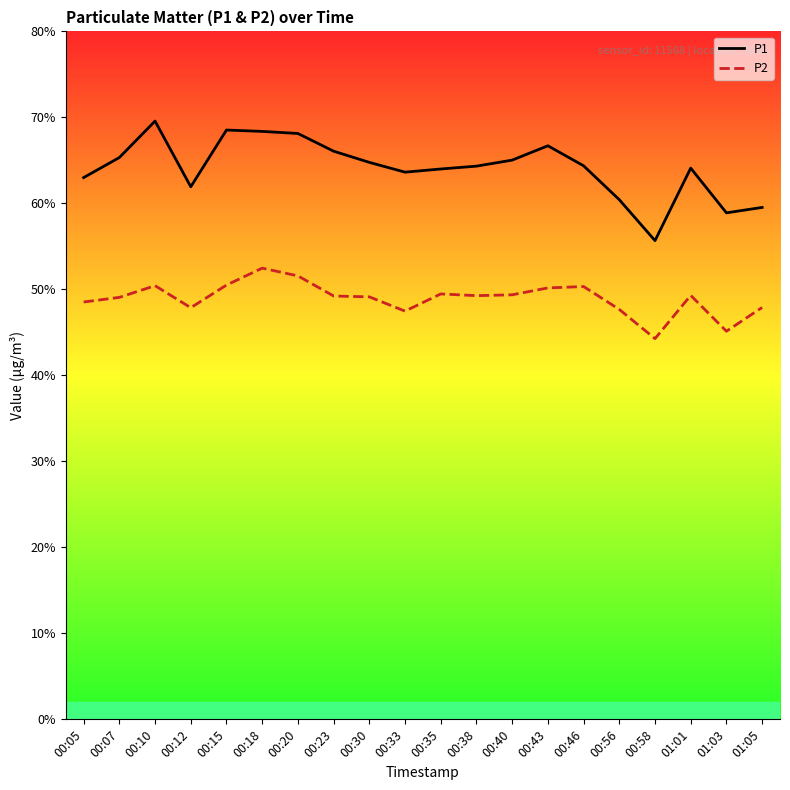

True or false: P2 has a value of 49.5 at 00:35.

True